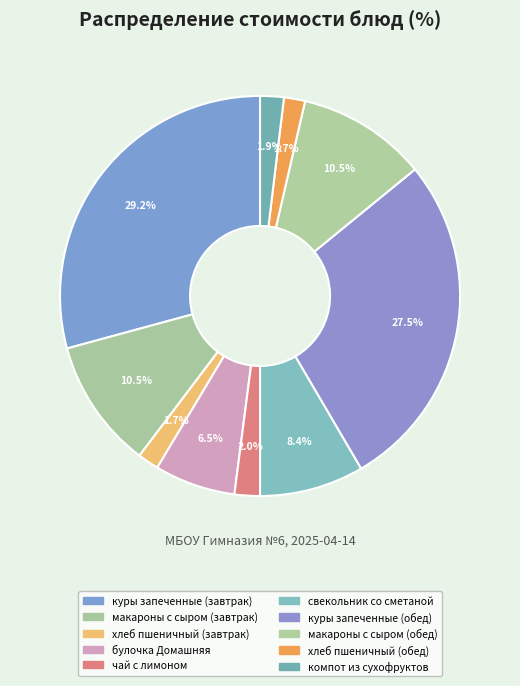

Count the number of slices in the pie.

10